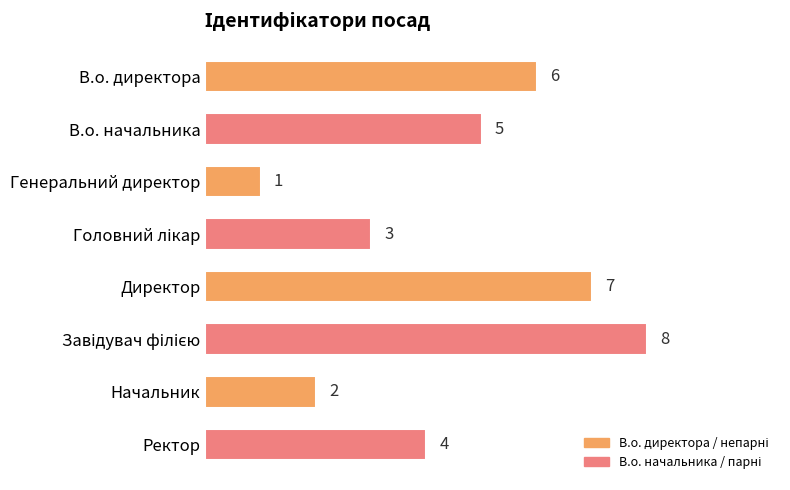

What is the sum of the values at Генеральний директор and Начальник?

3